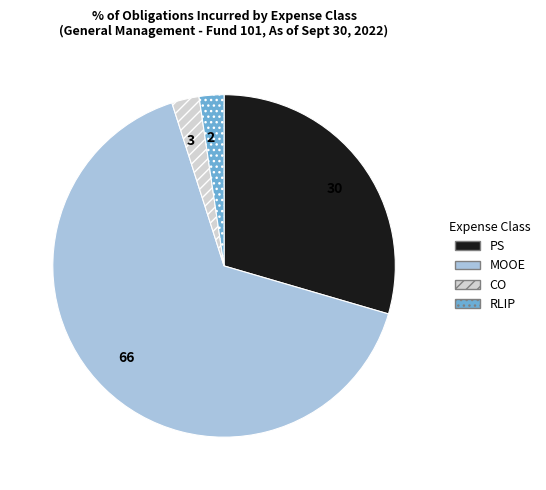

Approximately how many times larger is the value at MOOE compared to PS?

2.2